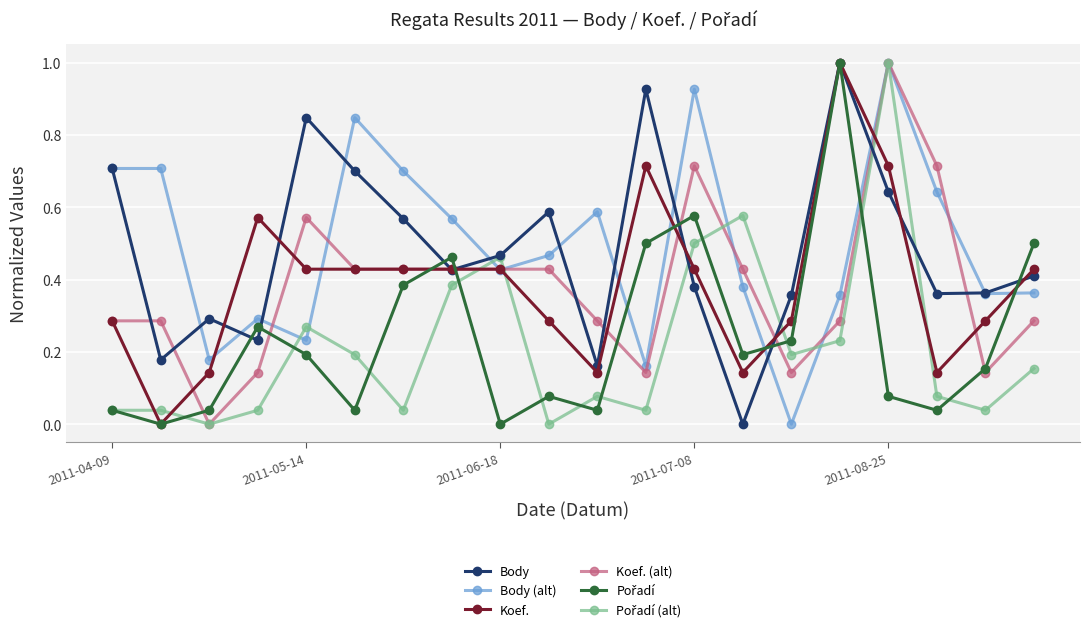

What is the maximum value for Body?

1.0